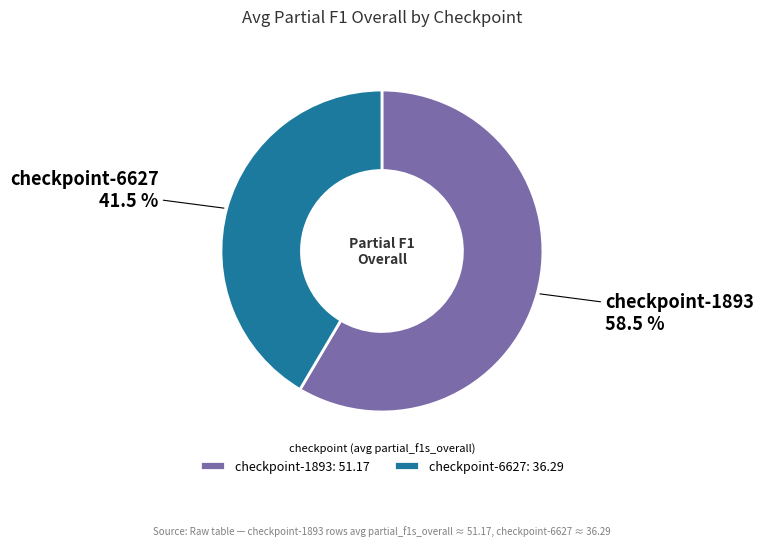

Which slice represents more than half of the pie?

checkpoint-1893